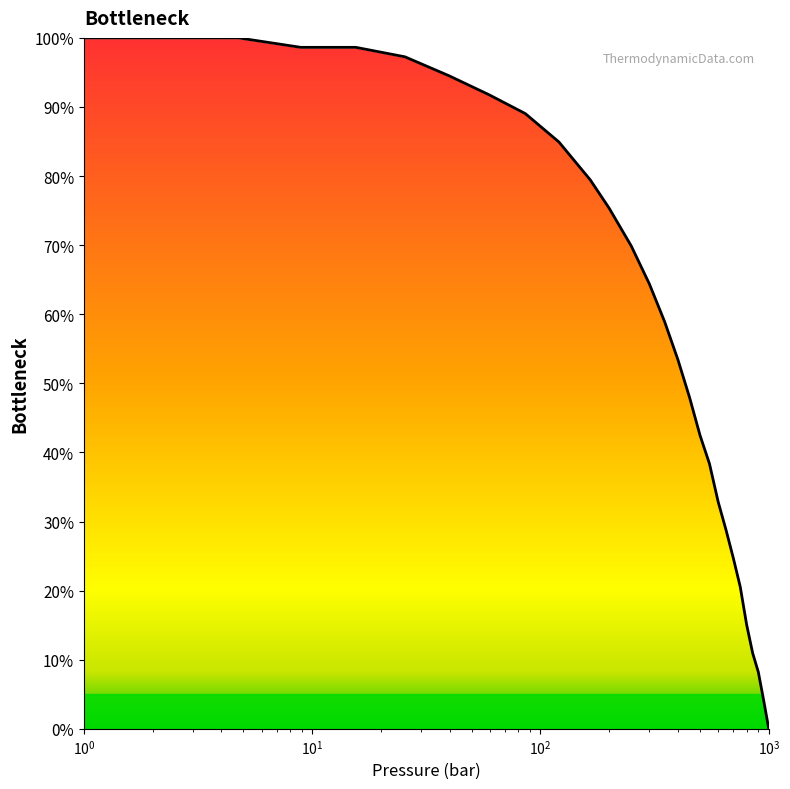

What is the difference between the maximum and minimum values?

100.0